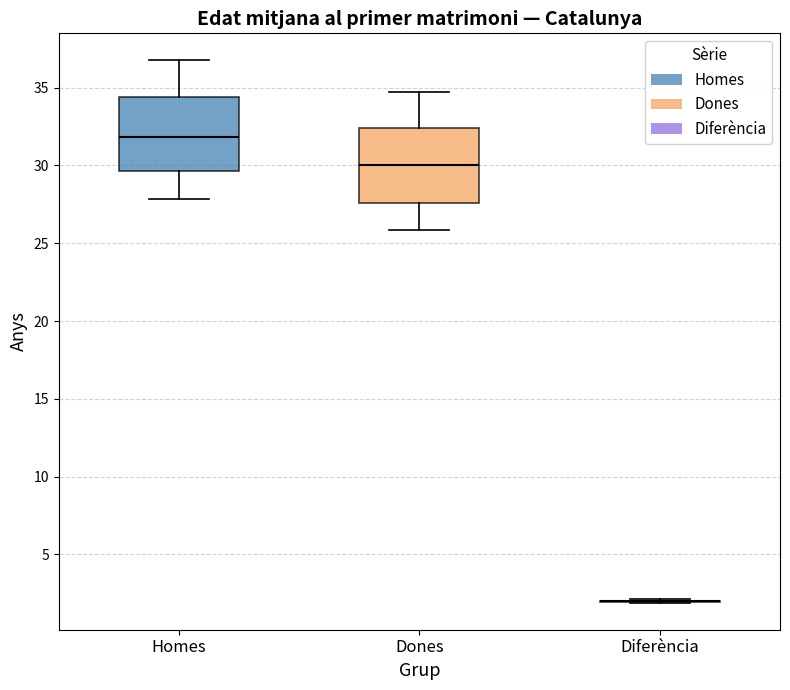

Reading left to right, read every box against the y-axis: the position of its median line, the range the box covers, and the ends of its whiskers. The values are not printed on the chart, so give them approximately, as read against the axis.

Homes: median 32.0, box 29.5 to 34.5, whiskers 28.0 to 37.0
Dones: median 30.0, box 27.5 to 32.5, whiskers 26.0 to 34.5
Diferència: box collapsed to a line at 2.0, whiskers 2.0 to 2.0